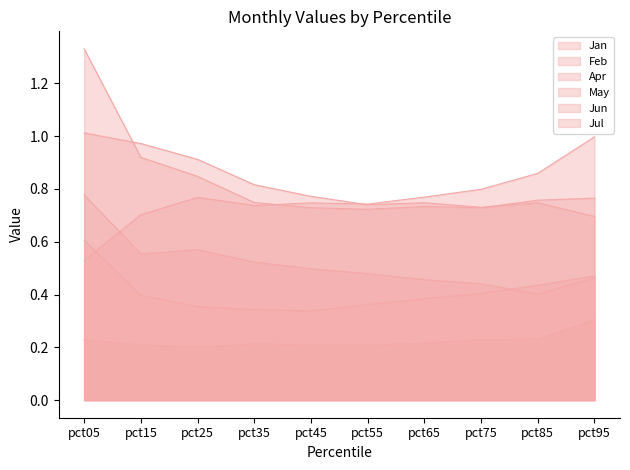

At which category is the sum across all series the highest?

pct05